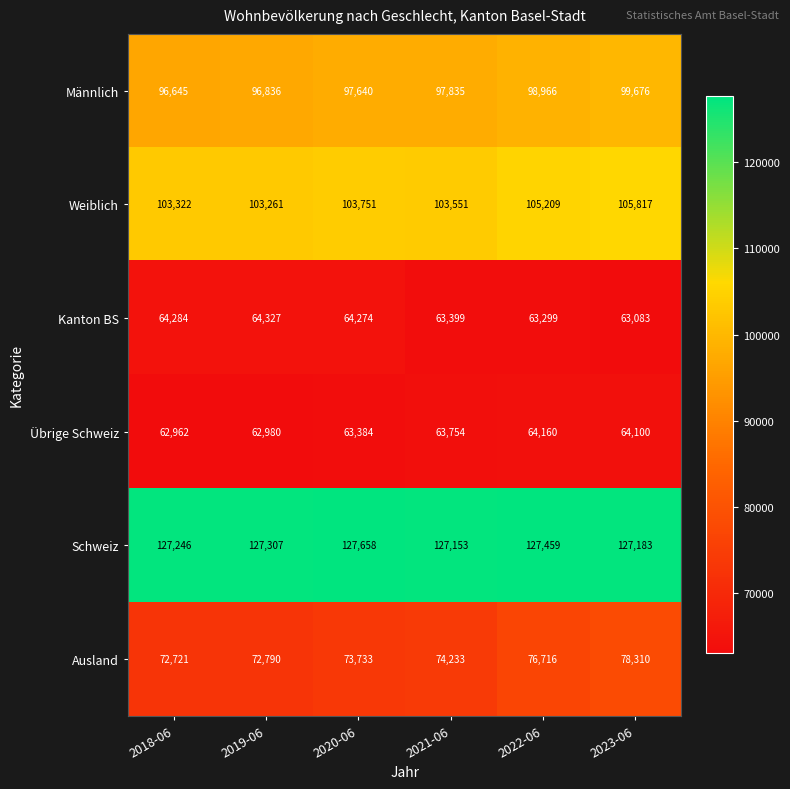

The value of Männlich at 2021-06 is 97835. True or false?

True